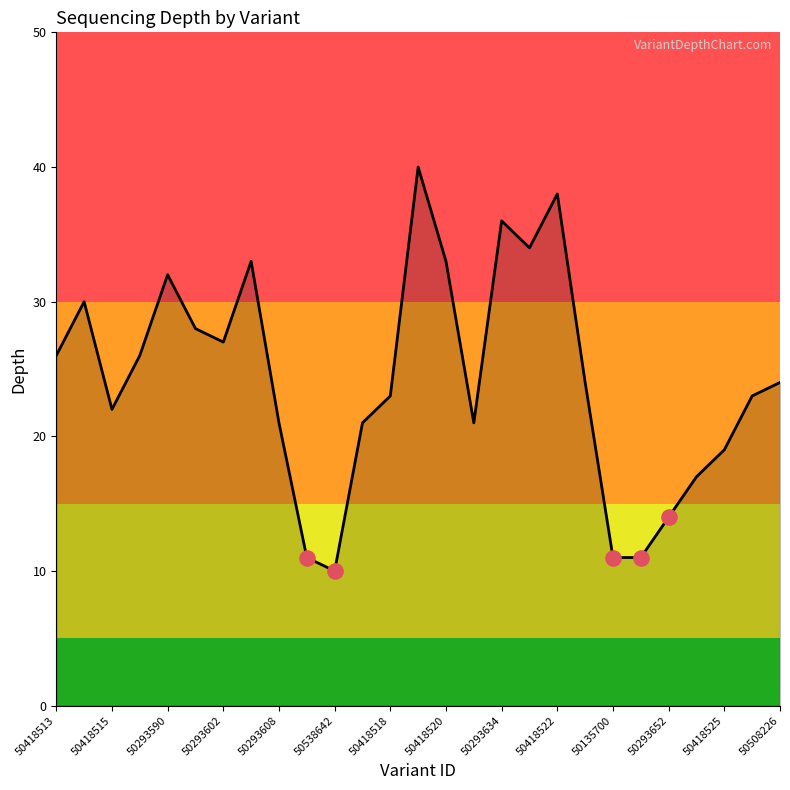

What is the greatest value displayed?

40